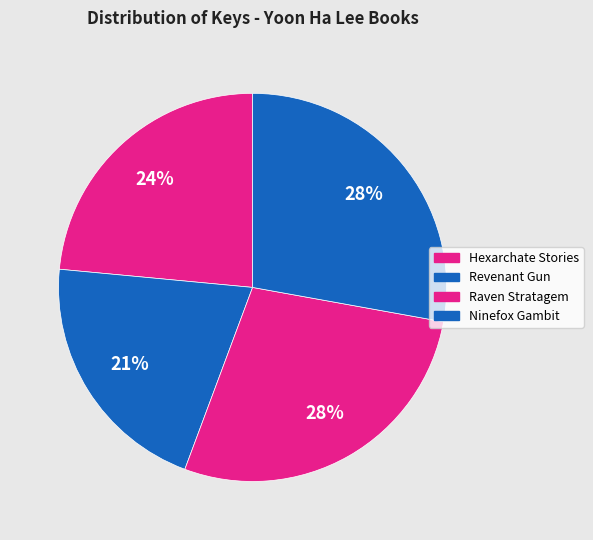

How many slices are in this pie chart?

4